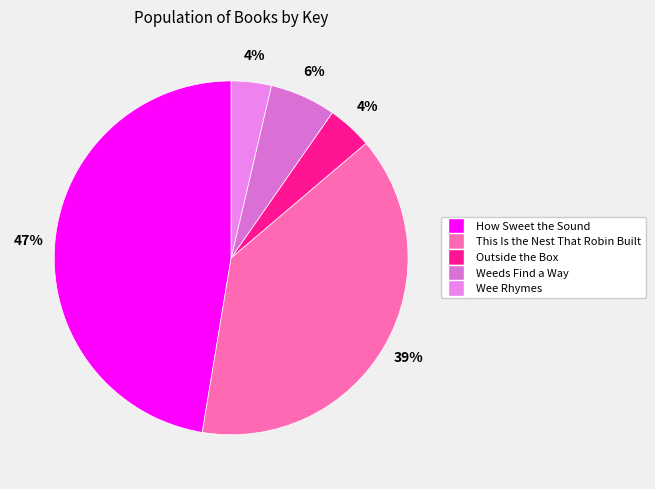

Is it true that How Sweet the Sound is 40% of the pie?

False